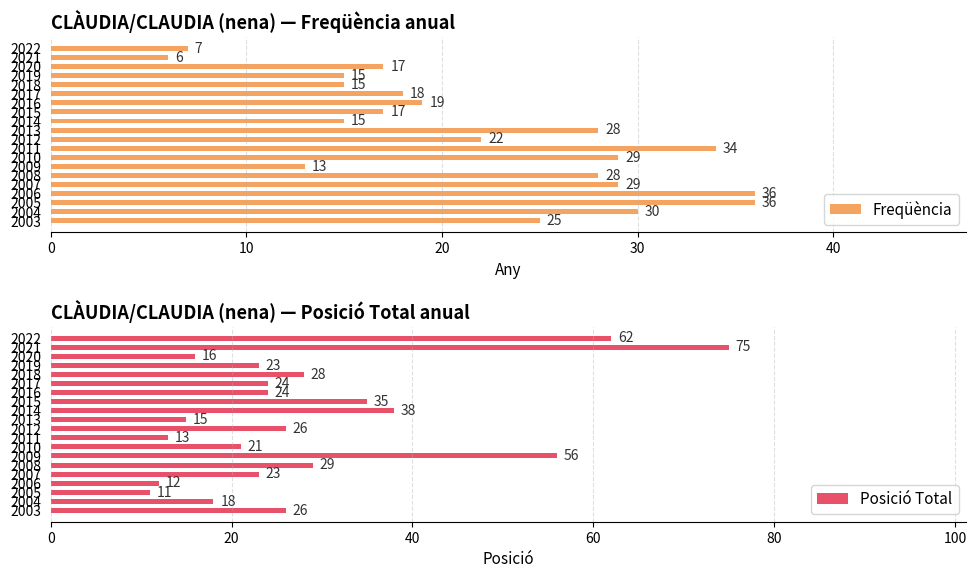

What is the average value of the Freqüència series?

22